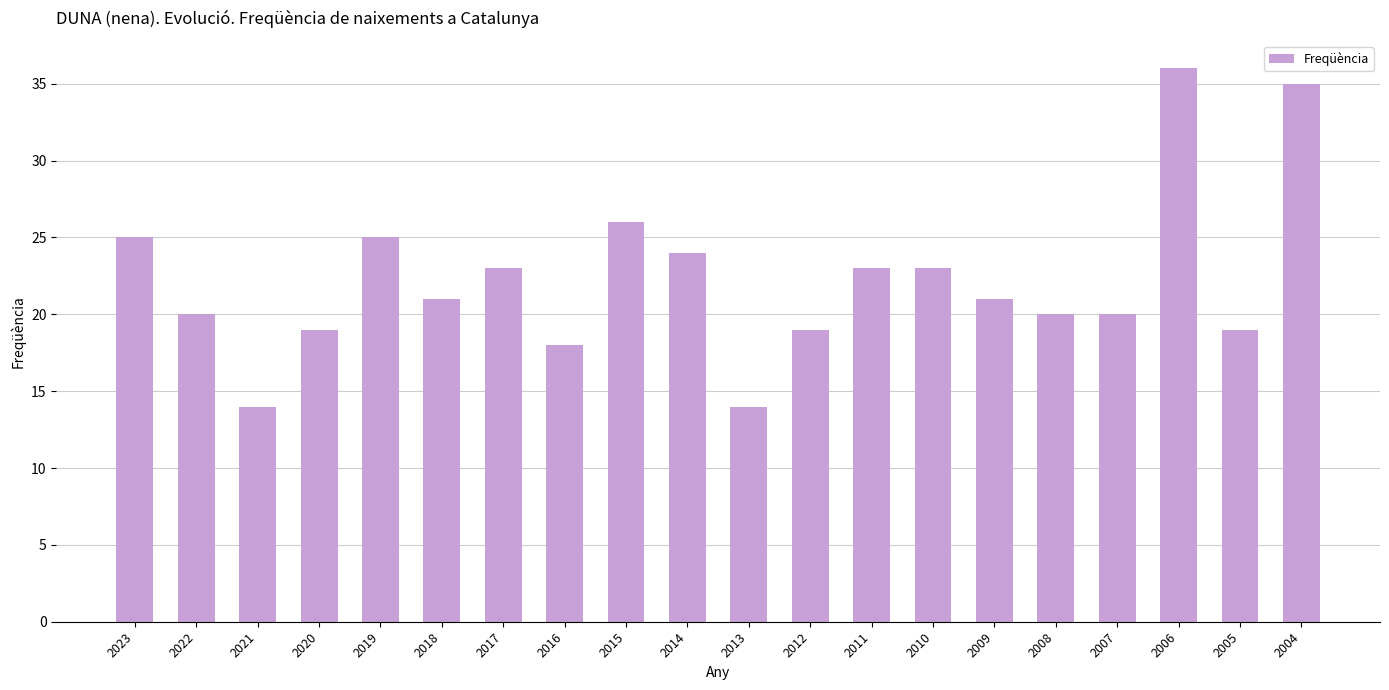

What is the value of the 17th bar from the left?

20